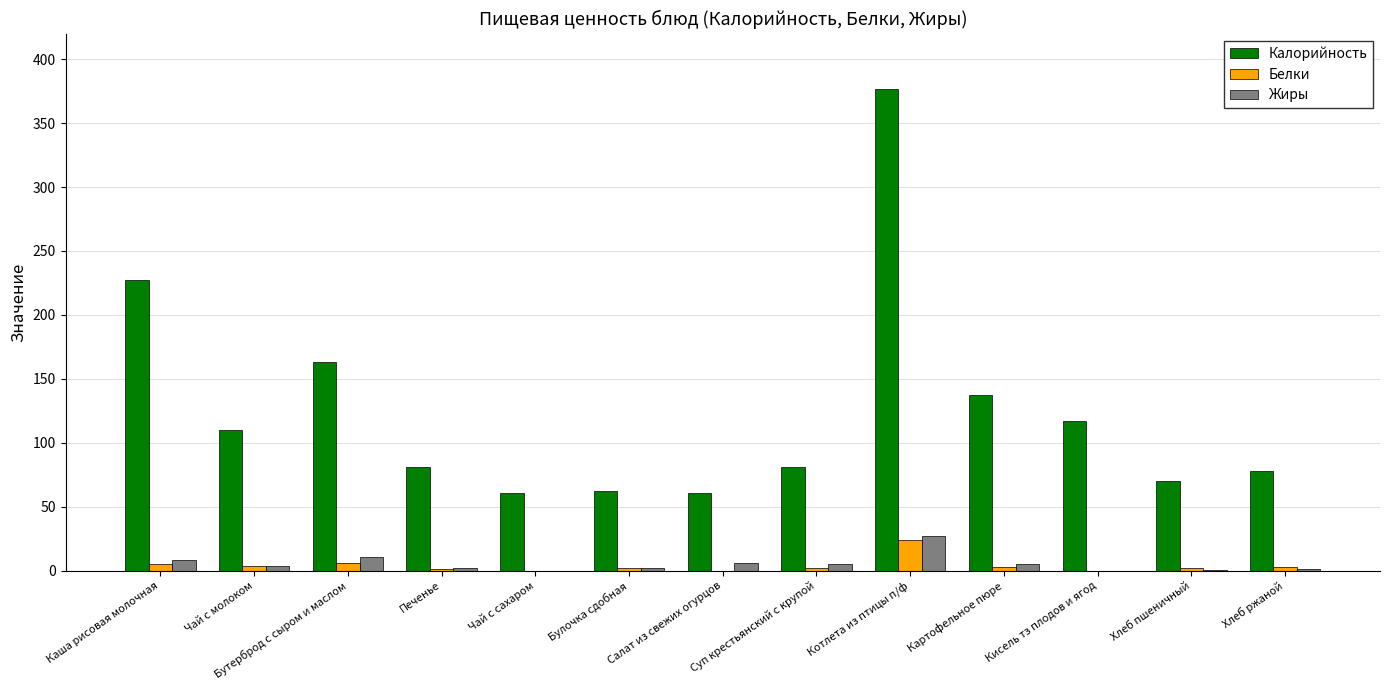

Which category has the highest value in the Жиры series?

Котлета из птицы п/ф